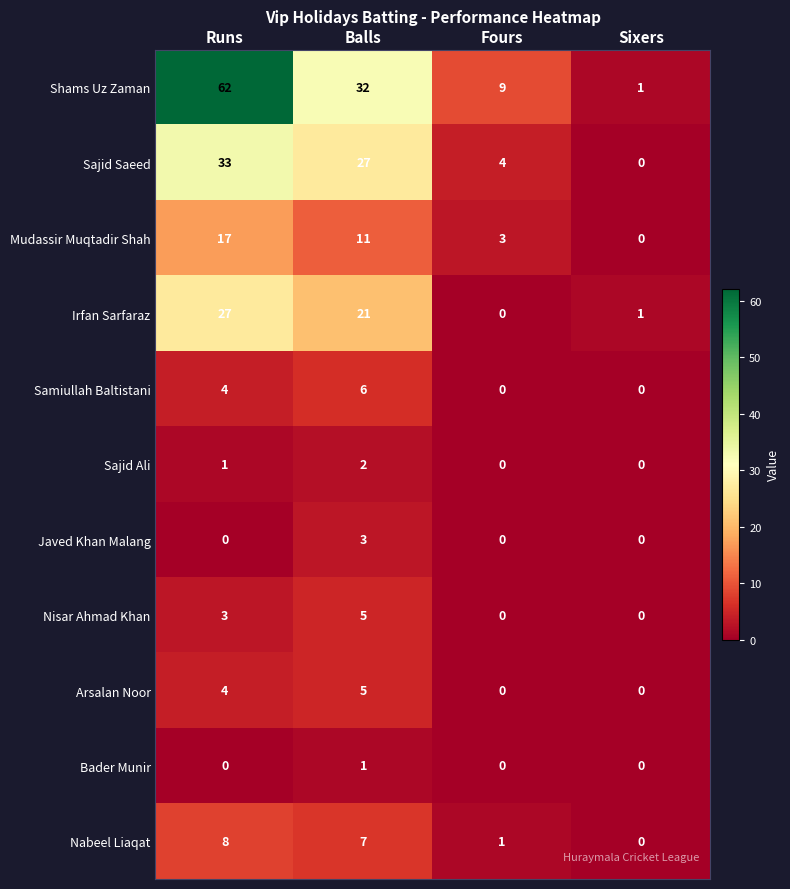

Where does the Irfan Sarfaraz series first go above 21?

Runs